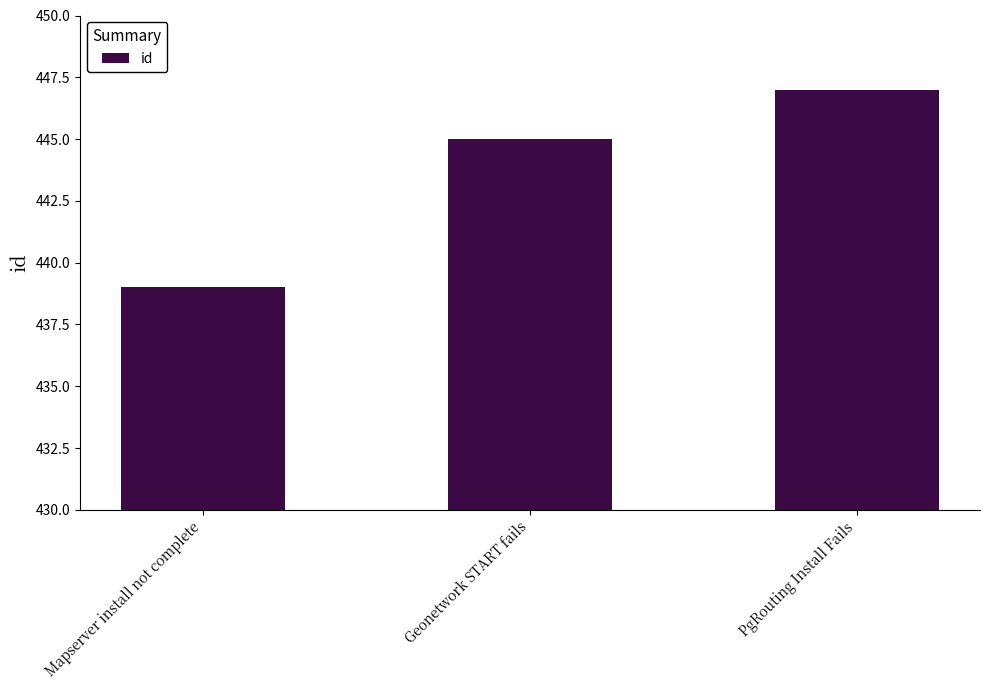

Read the value at PgRouting Install Fails.

447